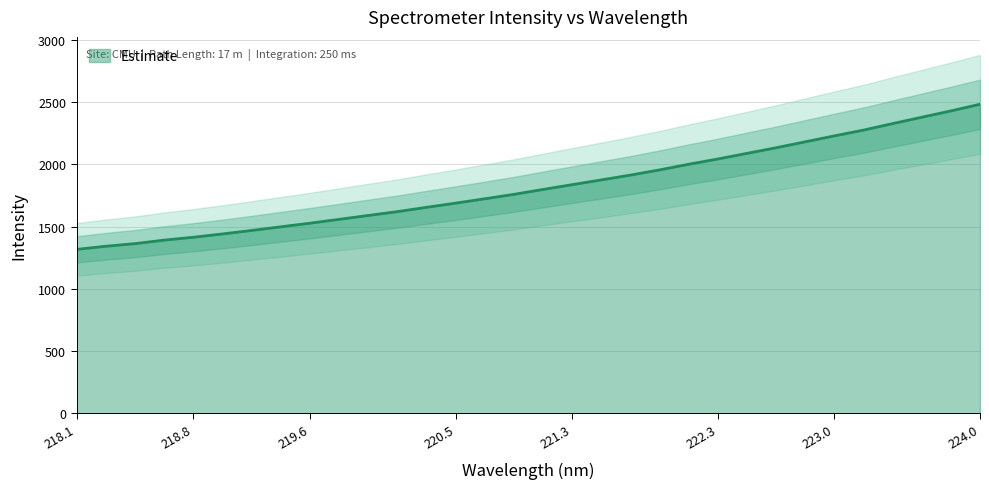

What is the highest value of the Estimate series?

2484.0